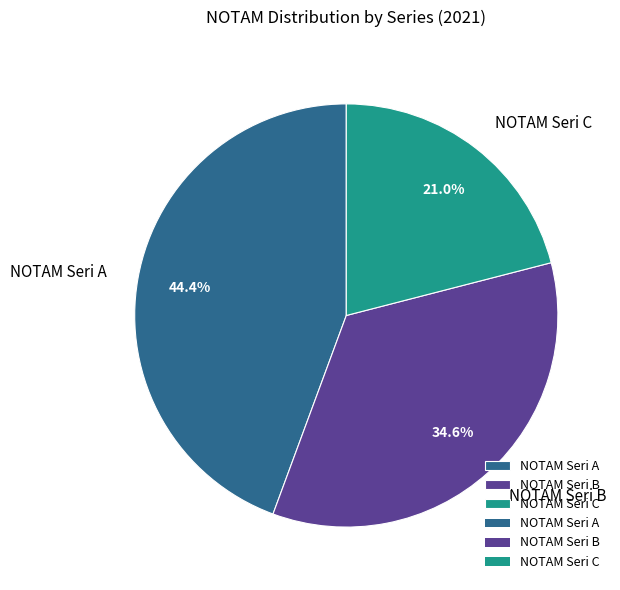

Between NOTAM Seri C and NOTAM Seri A, which is larger?

NOTAM Seri A